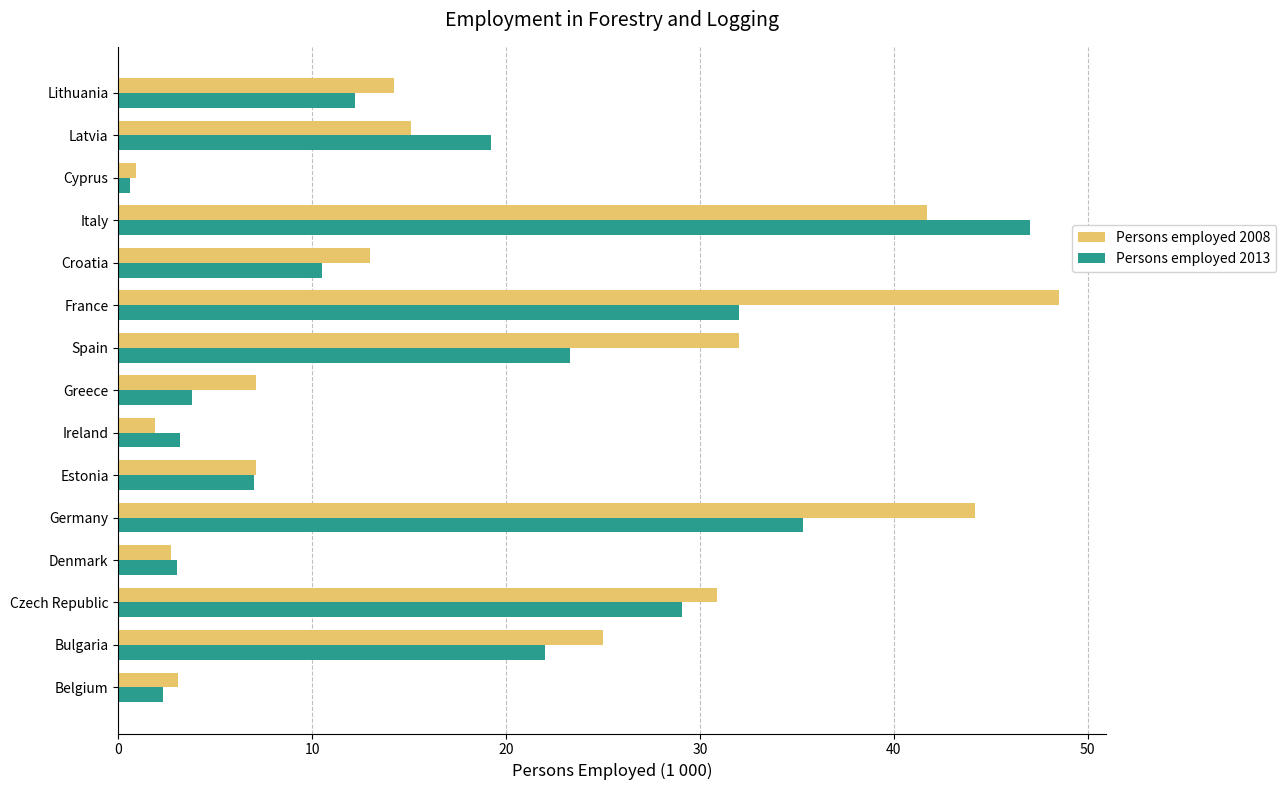

List the series in order of their overall mean, highest first.

Persons employed 2008, Persons employed 2013